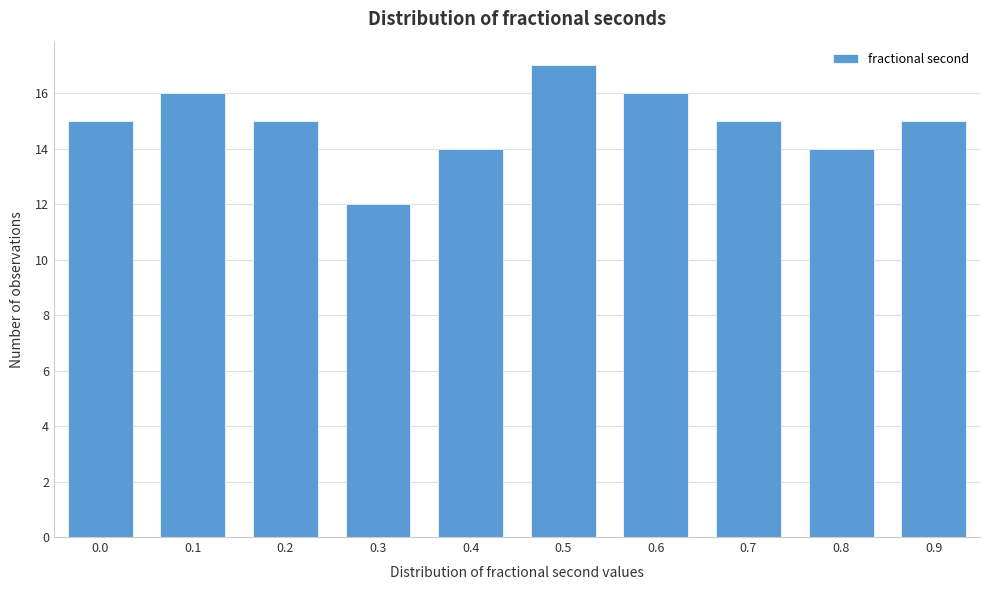

Reading left to right, what are all the values shown in this chart?

15	16	15	12	14	17	16	15	14	15